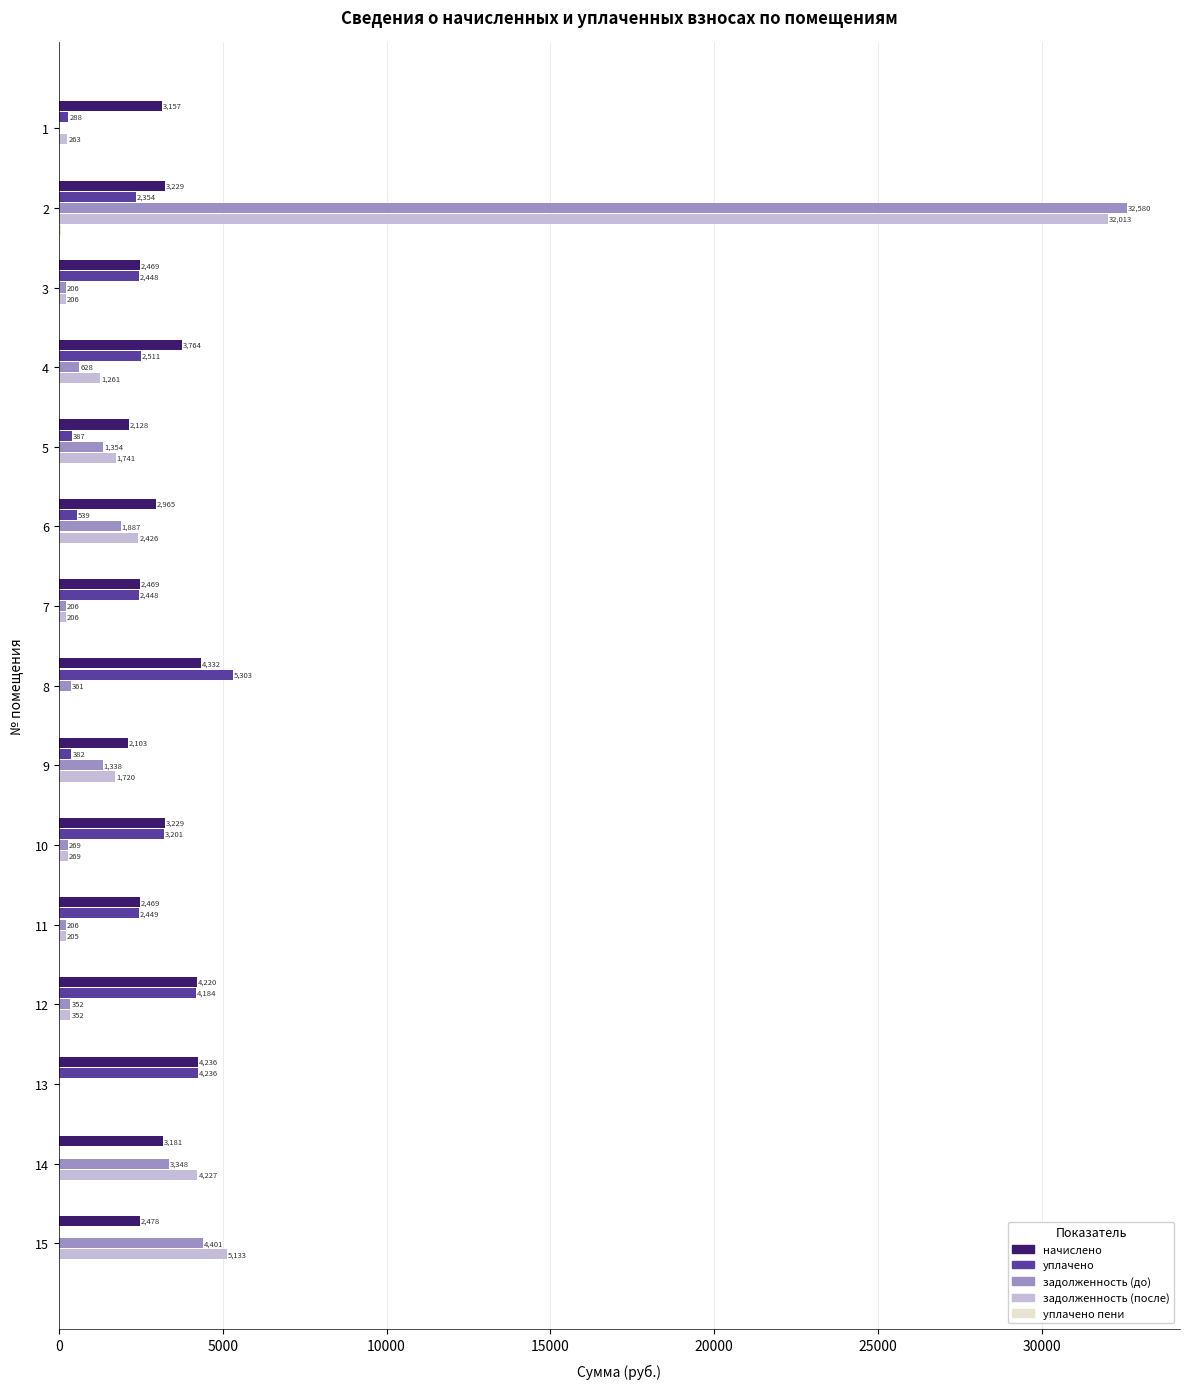

How many categories are shown in the chart?

15